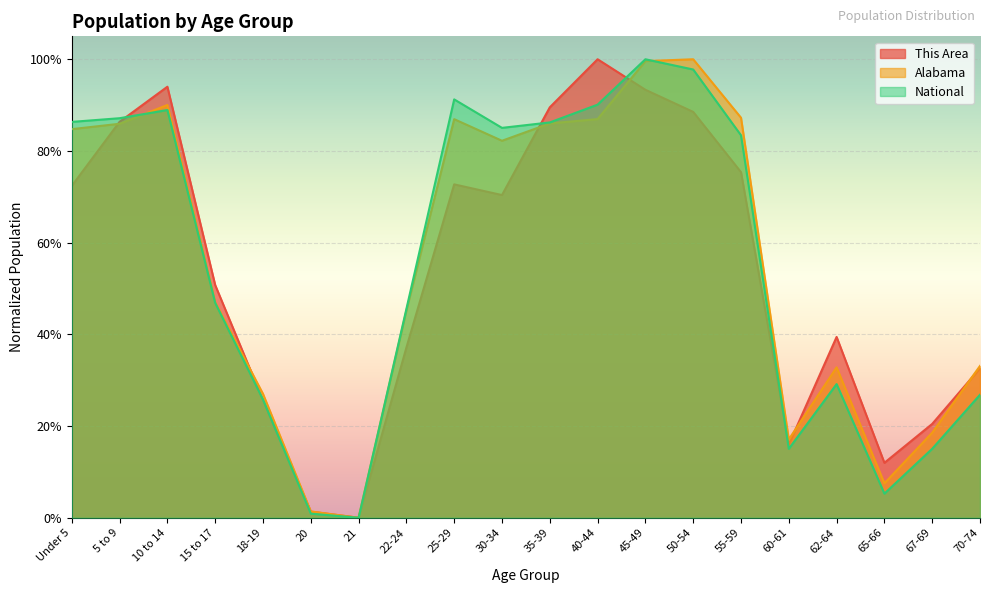

Rank the series by their maximum value, from highest to lowest.

National, Alabama, This Area